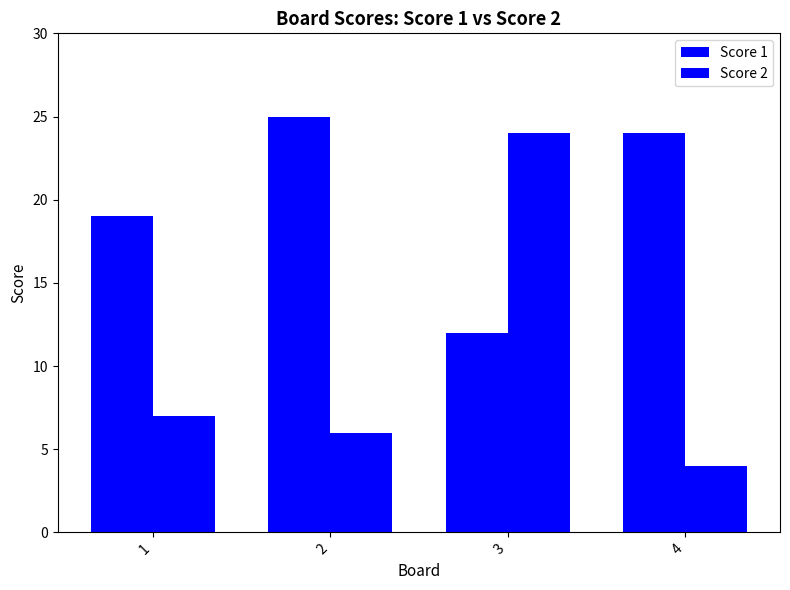

How many categories are shown in the chart?

4